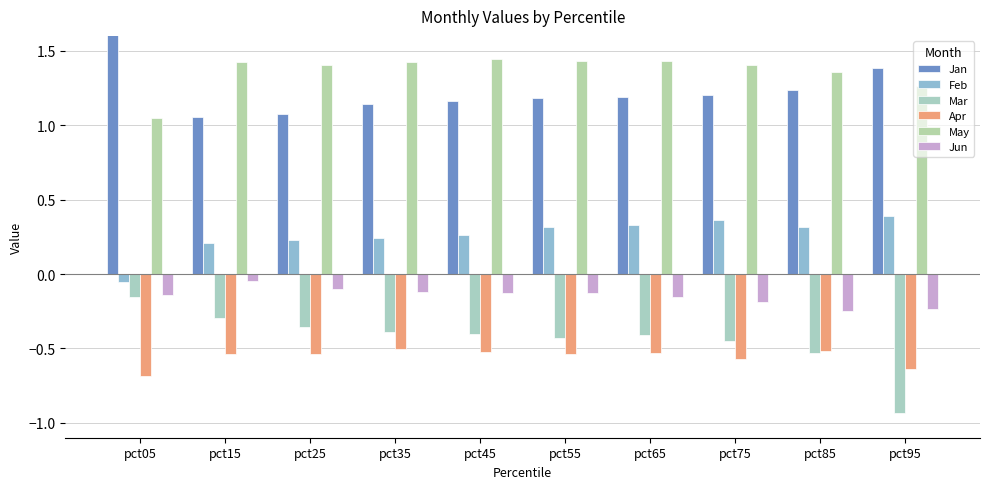

Does the chart contain stacked bars?

No